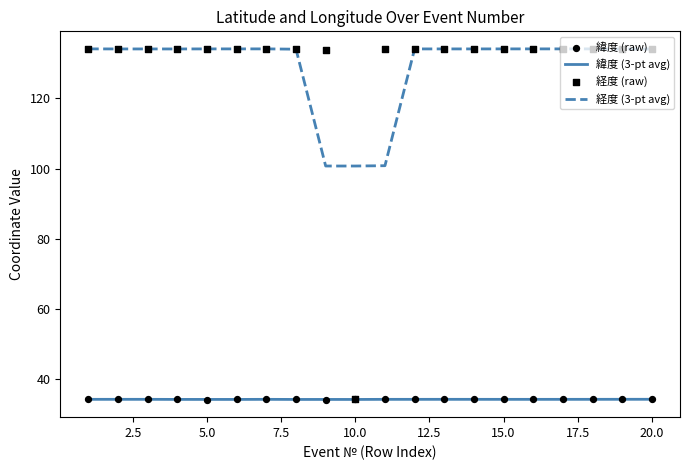

True or false: 経度 (3-pt avg) and 緯度 (3-pt avg) cross at least once.

False